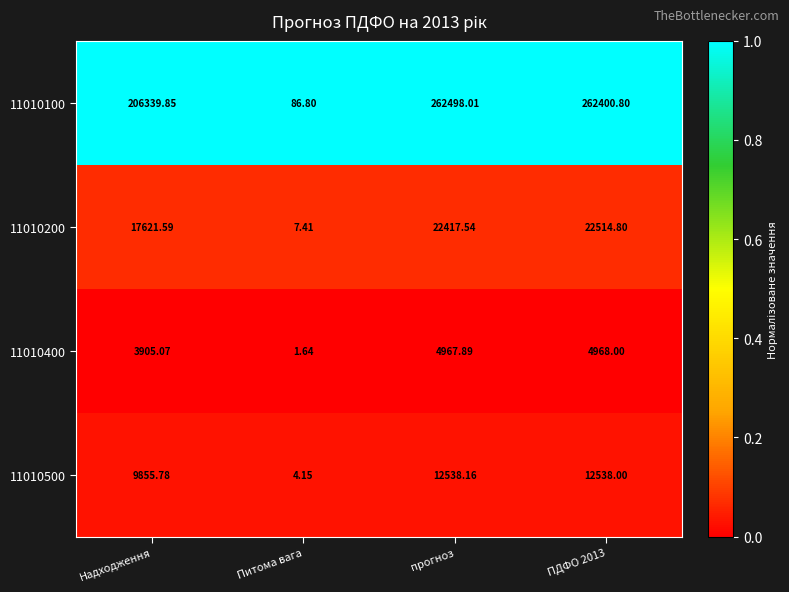

Is the value of 11010400 at Питома вага greater than the value of 11010100 at Питома вага?

No